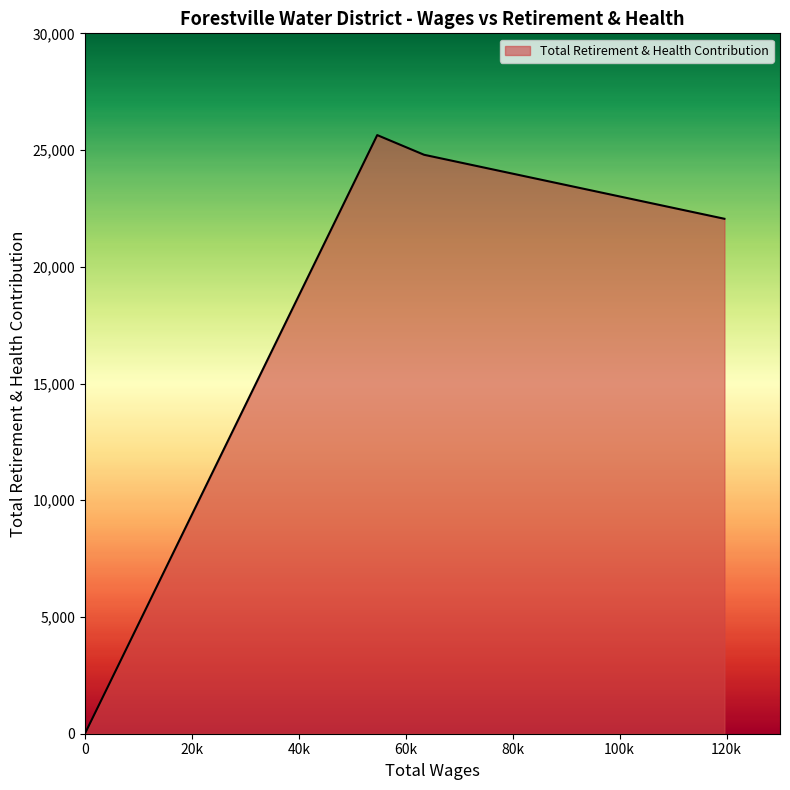

True or false: the data has more than 0 interior local peaks.

True